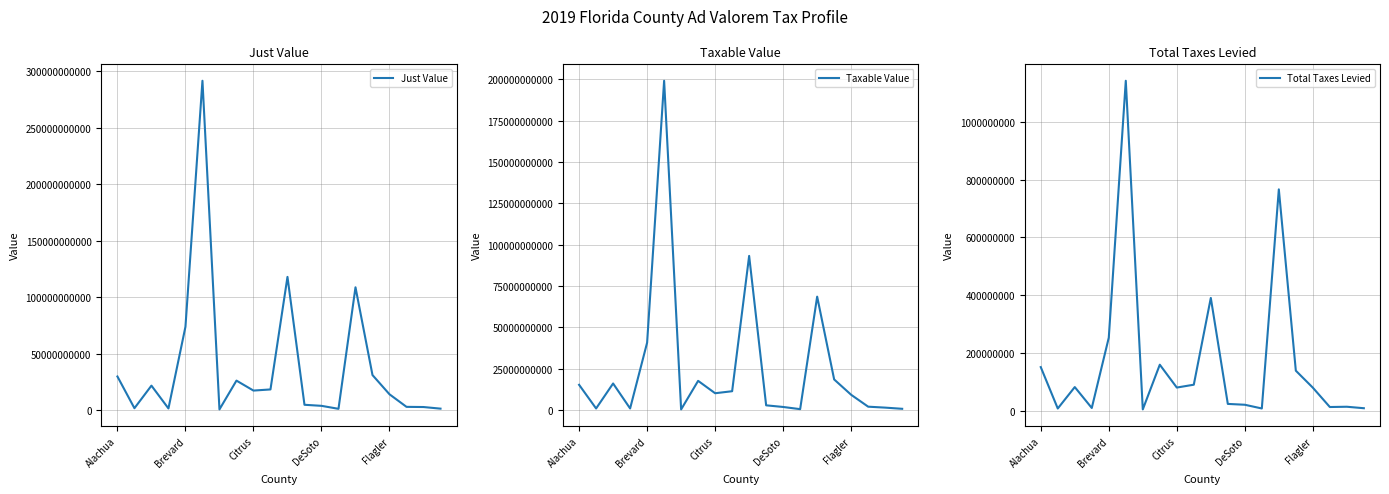

What is the maximum value for Just Value?

291437697283